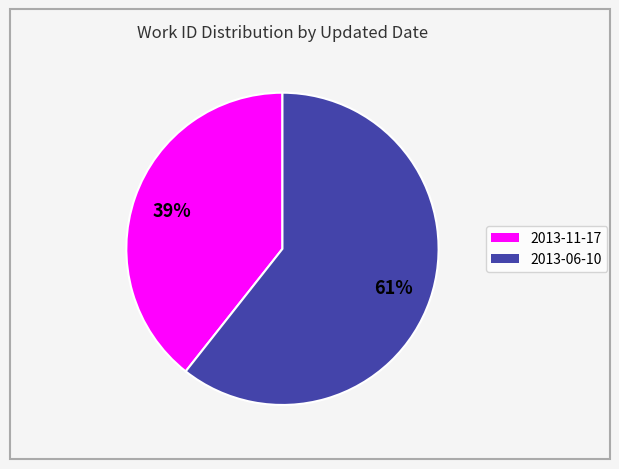

To the nearest percent, what portion does 2013-11-17 represent?

39%